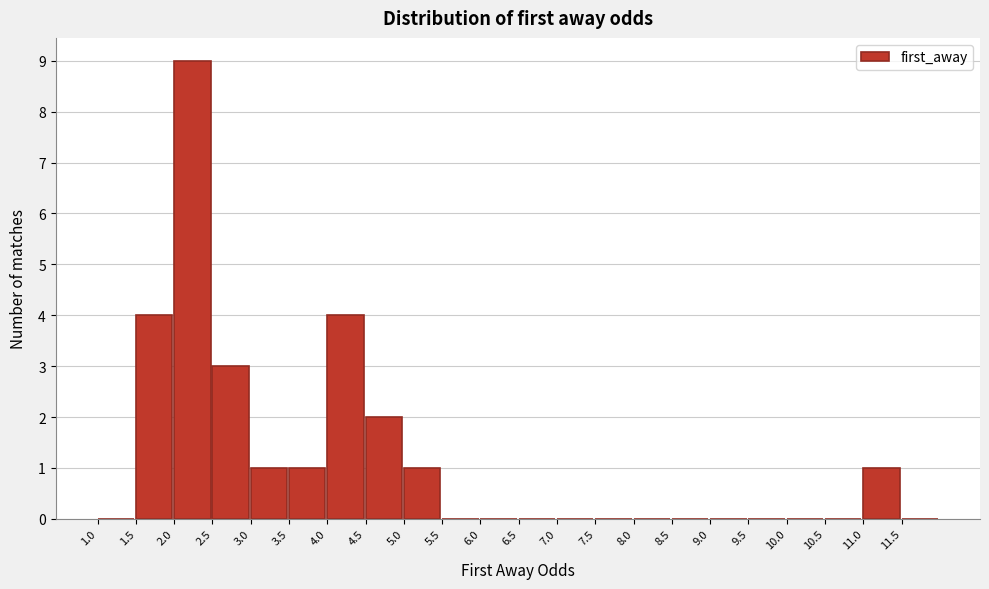

Reading left to right, transcribe this chart: for each bar, give the range it covers on the x-axis and its height. The values are not printed on the chart, so give them approximately, as read against the axis.

1.0 to 1.5: 0
1.5 to 2.0: 4
2.0 to 2.5: 9
2.5 to 3.0: 3
3.0 to 3.5: 1
3.5 to 4.0: 1
4.0 to 4.5: 4
4.5 to 5.0: 2
5.0 to 5.5: 1
5.5 to 6.0: 0
6.0 to 6.5: 0
6.5 to 7.0: 0
7.0 to 7.5: 0
7.5 to 8.0: 0
8.0 to 8.5: 0
8.5 to 9.0: 0
9.0 to 9.5: 0
9.5 to 10.0: 0
10.0 to 10.5: 0
10.5 to 11.0: 0
11.0 to 11.5: 1
11.5 to 12.0: 0